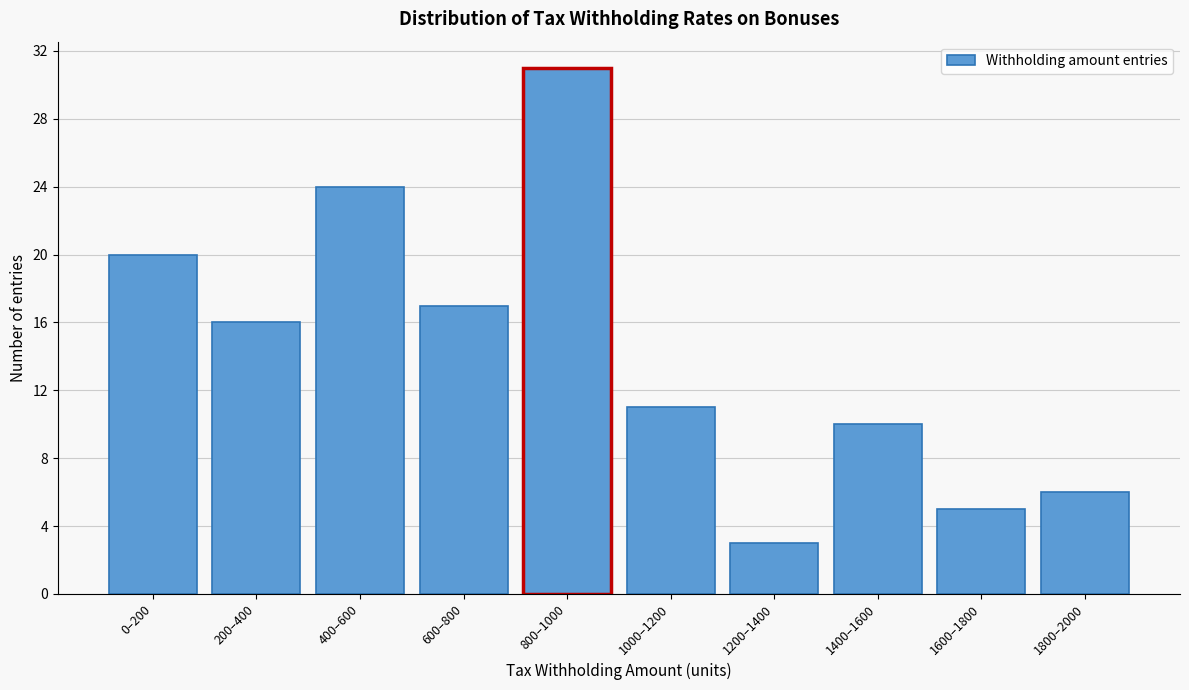

Reading left to right, transcribe all the data shown in this chart.

20	16	24	17	31	11	3	10	5	6